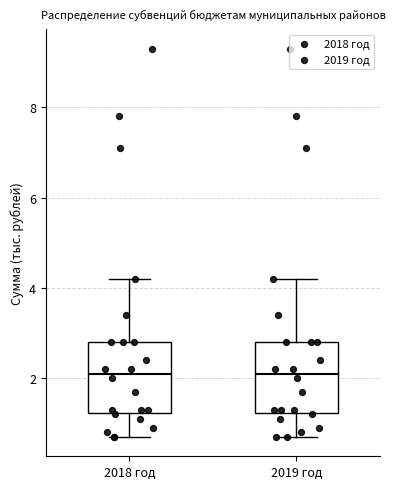

Reading left to right, transcribe this box plot: for each box, give where its median line is, the range the box spans, and where its two whiskers end, as read against the y-axis. The values are not printed on the chart, so give them approximately, as read against the axis.

2018 год: median 2.2, box 1.2 to 2.8, whiskers 0.8 to 4.2
2019 год: median 2.2, box 1.2 to 2.8, whiskers 0.8 to 4.2